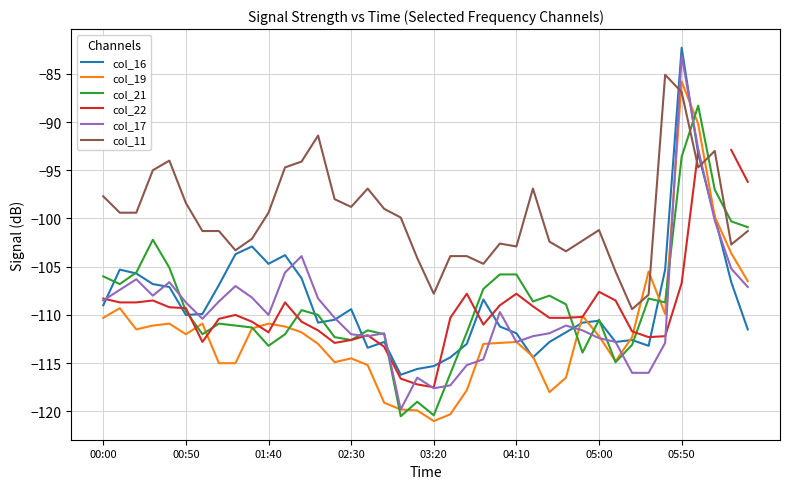

In col_17, how many points are lower than both neighbors (excluding endpoints)?

7